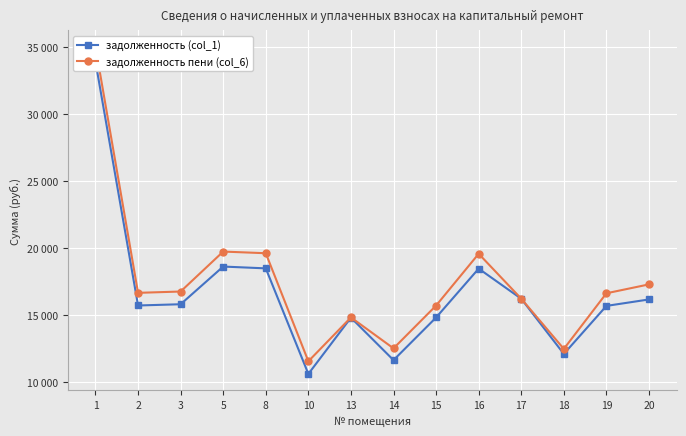

Does the chart display data point markers on the line(s)?

Yes